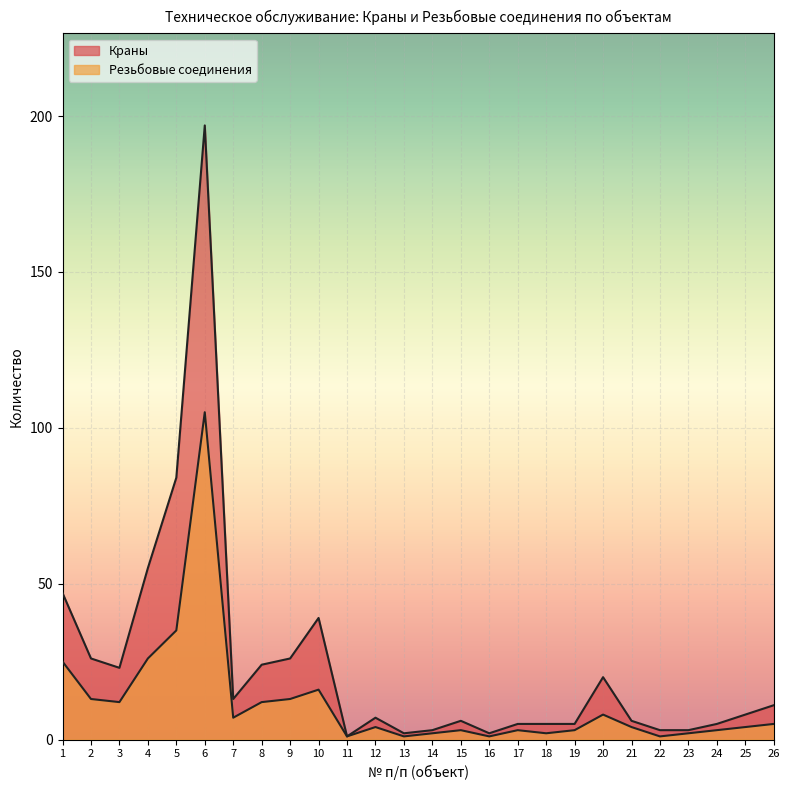

True or false: Краны has more than 1 interior local peaks.

True